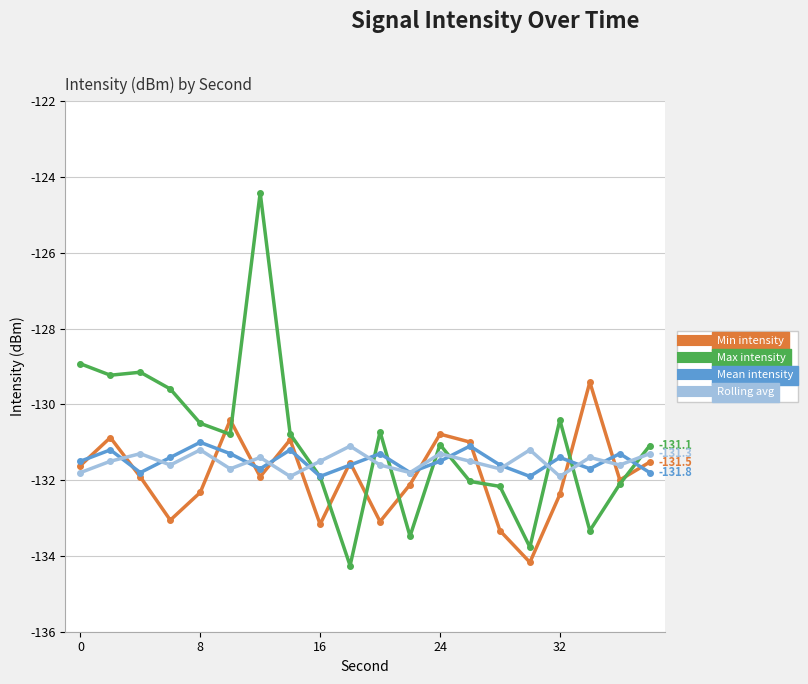

Which series has the widest spread of values?

Max intensity